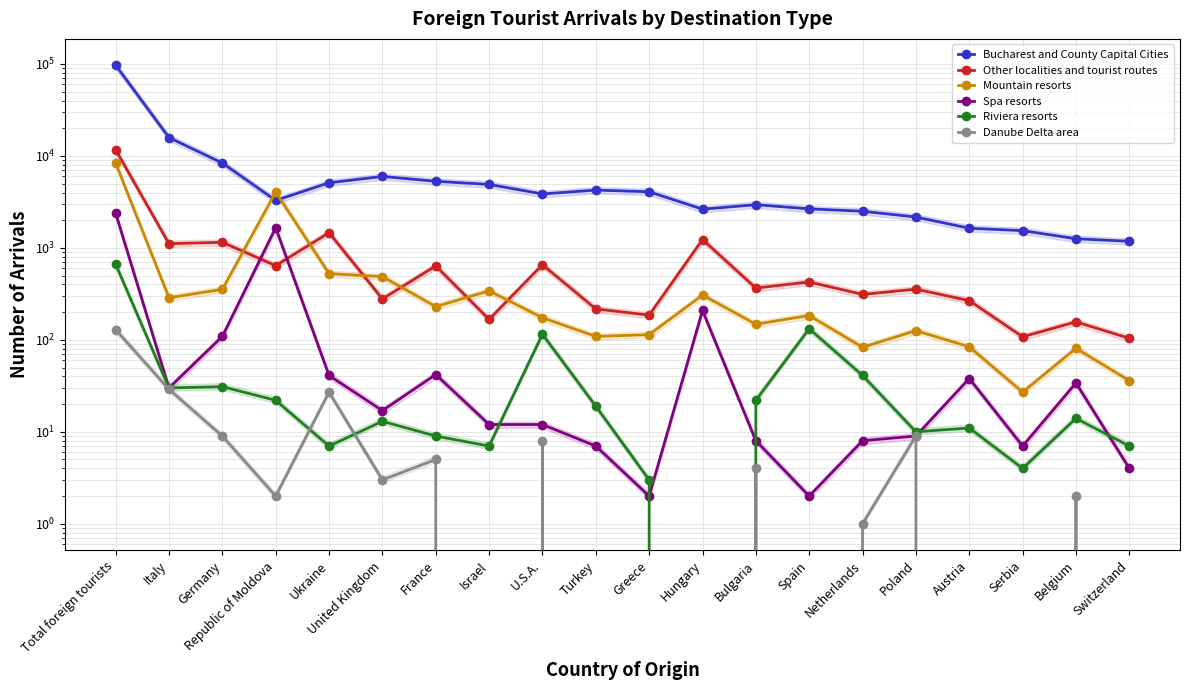

What is the total value across all series at Belgium?

1546